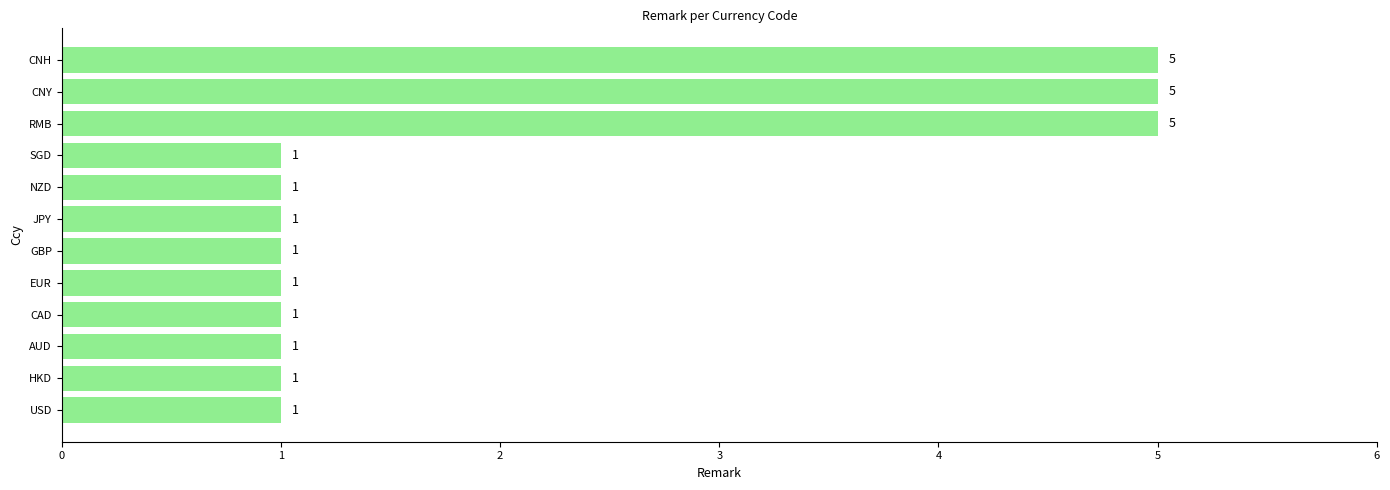

Approximately how many times larger is the value at AUD compared to GBP?

1.0